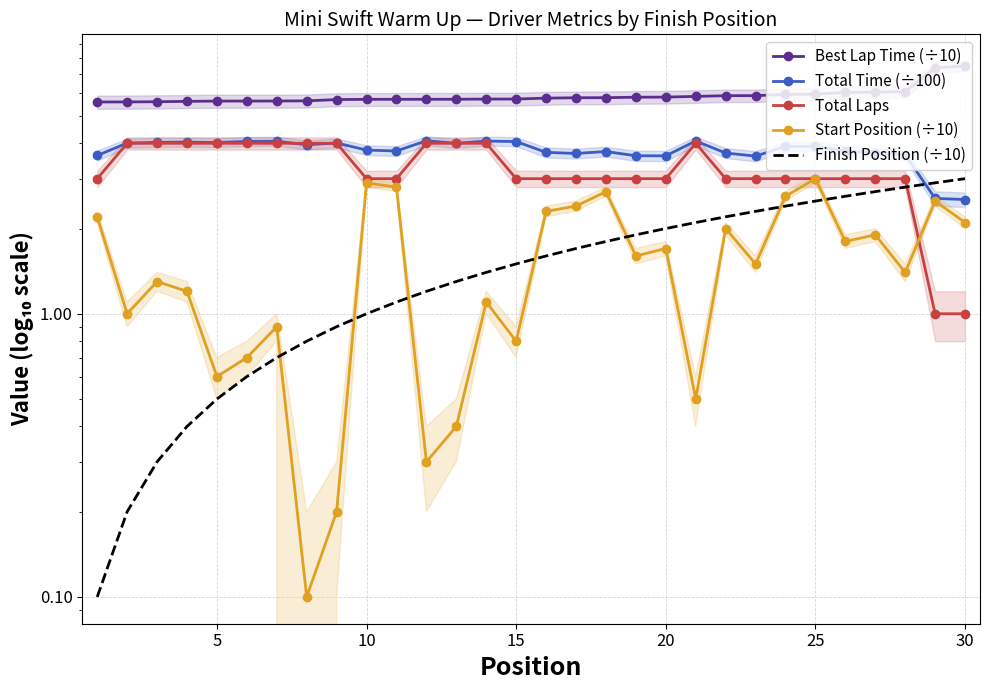

What is the value of the Best Lap Time (÷10) point at the 21st from the left?

5.6